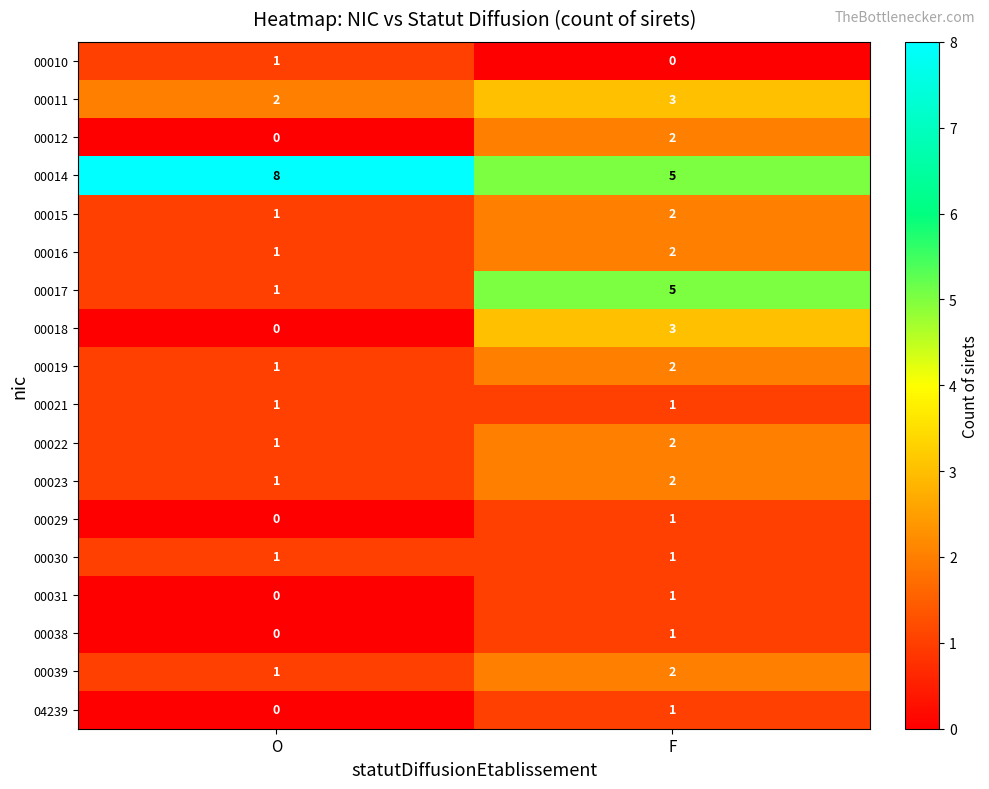

What value does the 00014 series have at F?

5